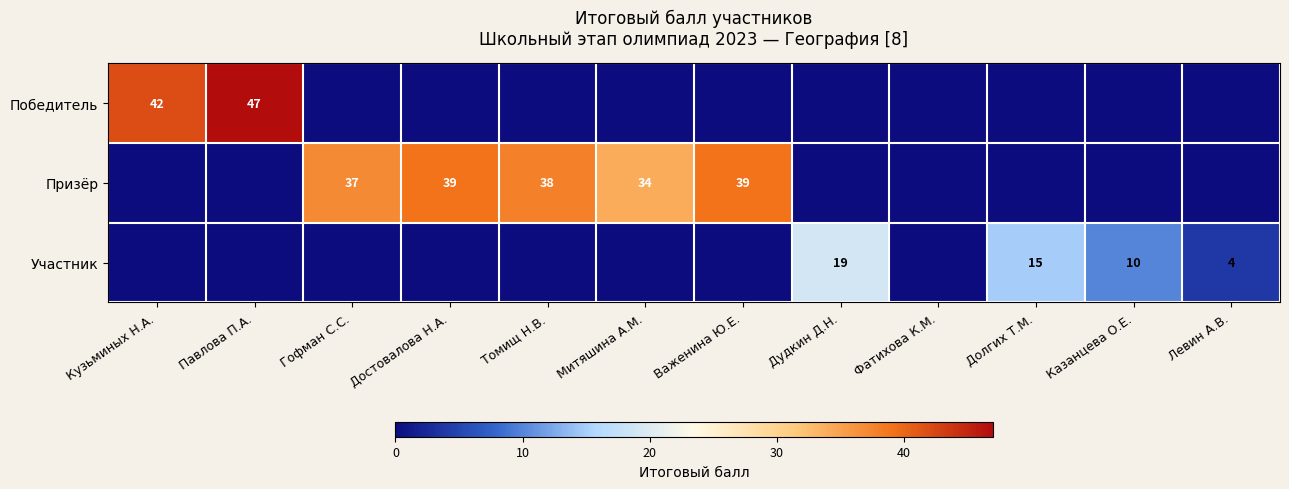

True or false: Участник has a value of 6 at Дудкин Д.Н..

False